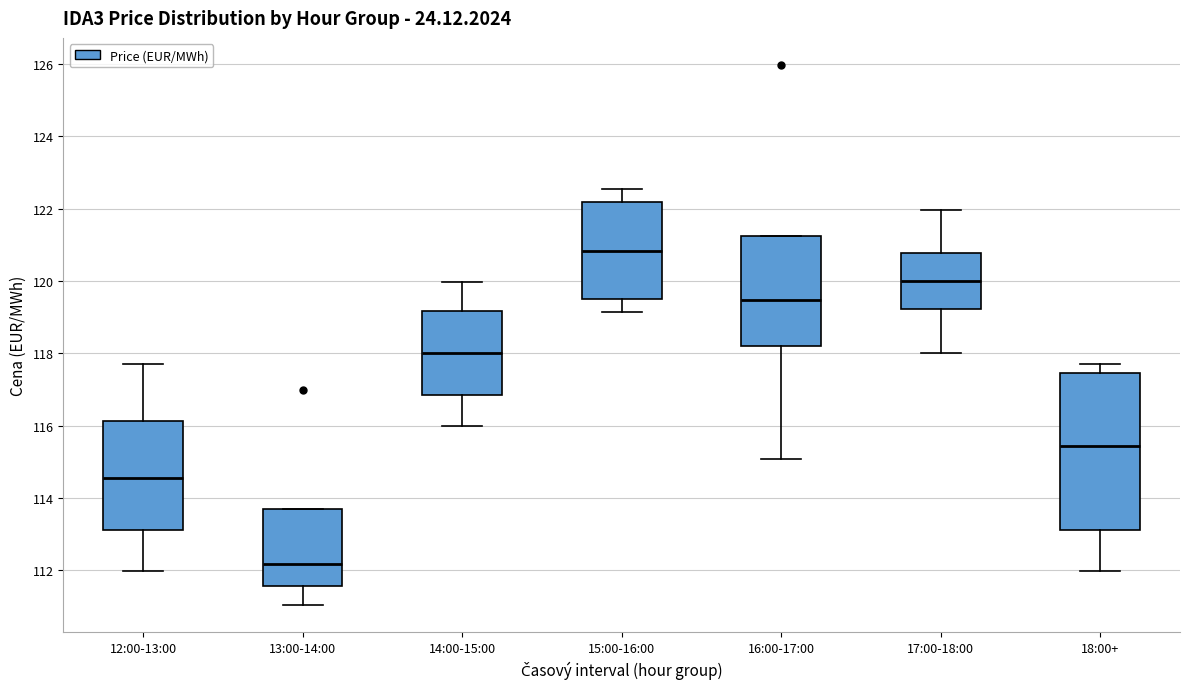

Which box's median line is the lowest?

13:00-14:00